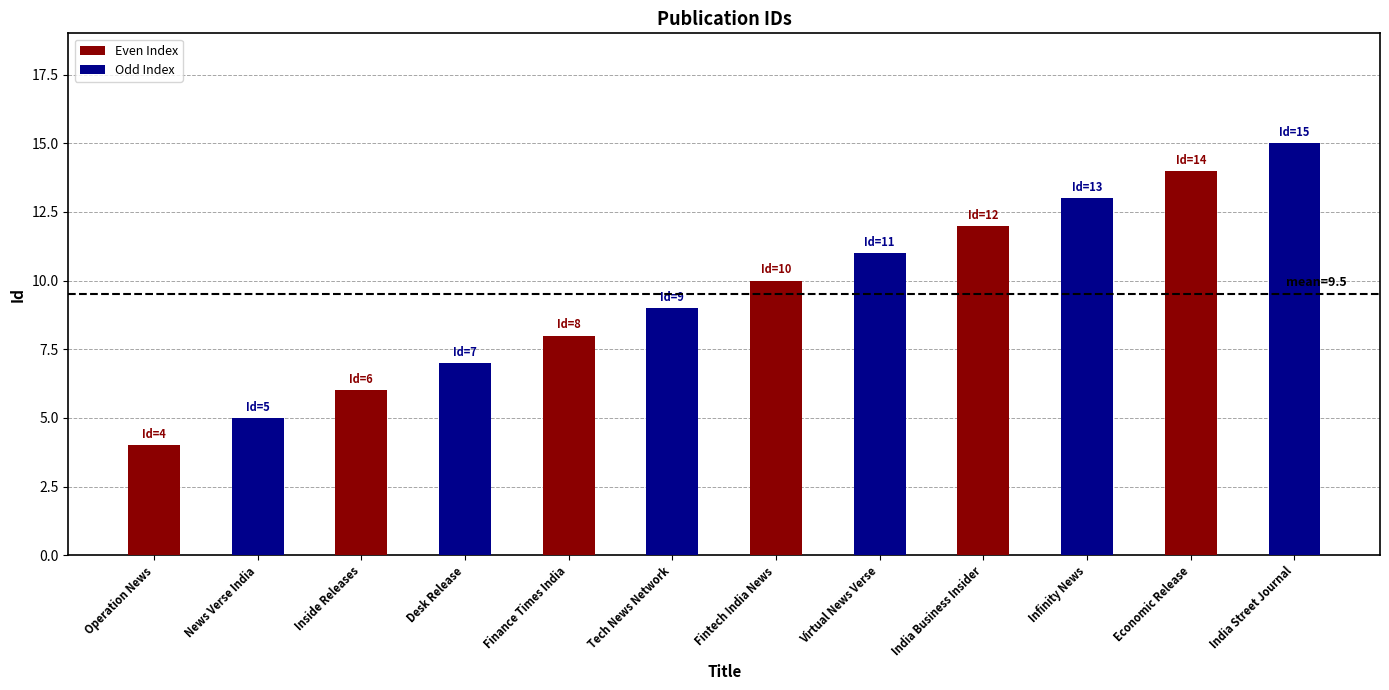

Reading right to left, extract all data points from this chart.

India Street Journal=15	Economic Release=14	Infinity News=13	India Business Insider=12	Virtual News Verse=11	Fintech India News=10	Tech News Network=9	Finance Times India=8	Desk Release=7	Inside Releases=6	News Verse India=5	Operation News=4